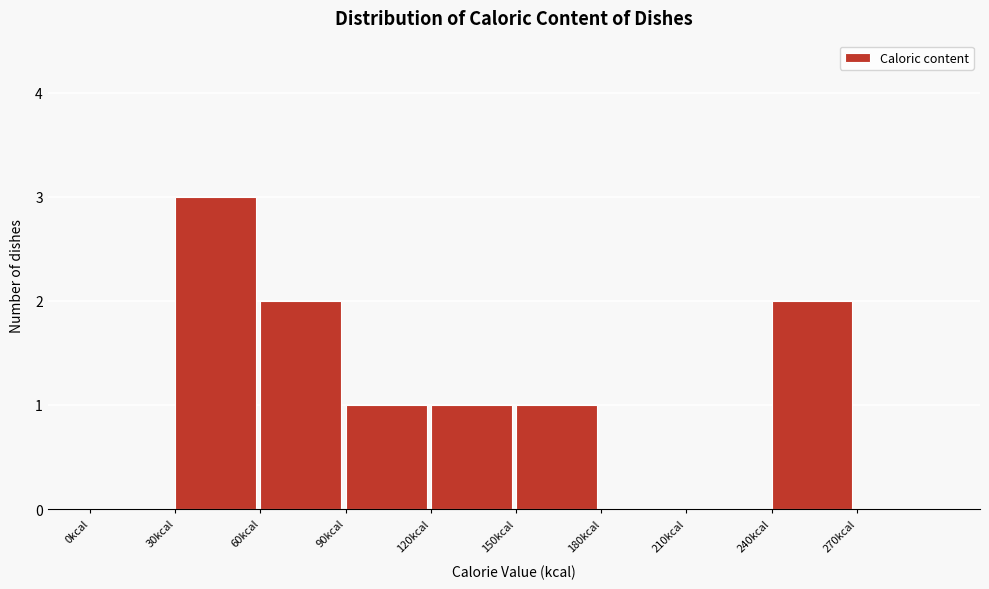

Over which range of the x-axis is the bar tallest?

30 to 60